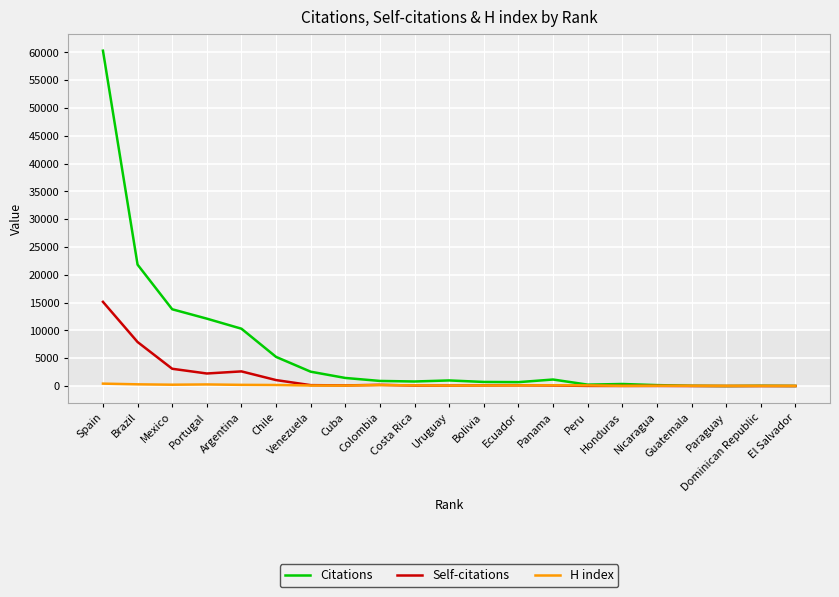

Which series has the largest total across all categories?

Citations